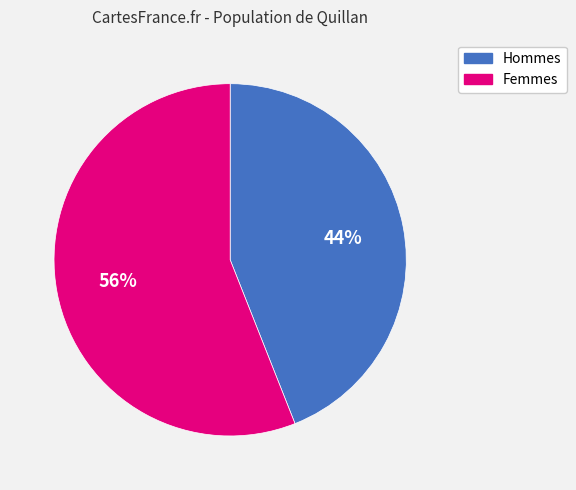

How many slices are in this pie chart?

2